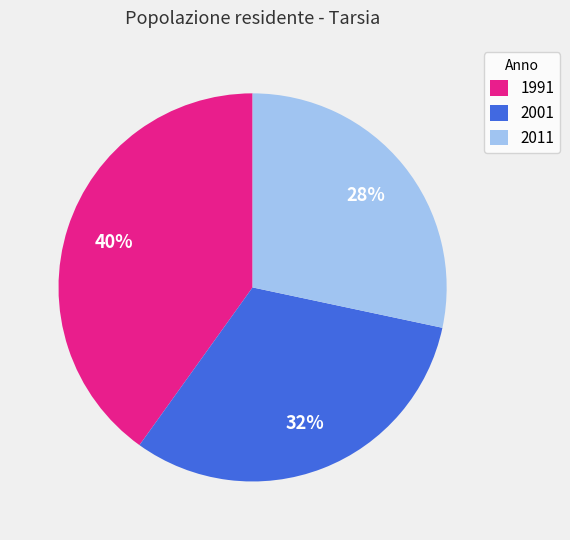

How many slices are in this pie chart?

3